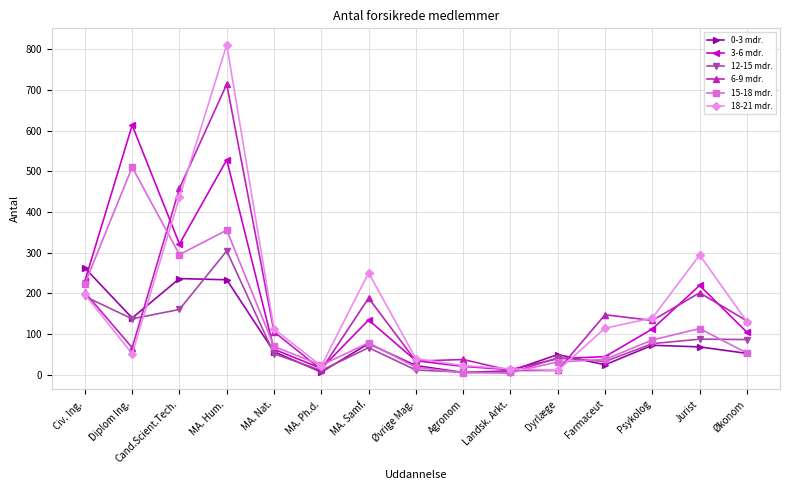

Is it true that 6-9 mdr. equals 363 at Civ. Ing.?

False